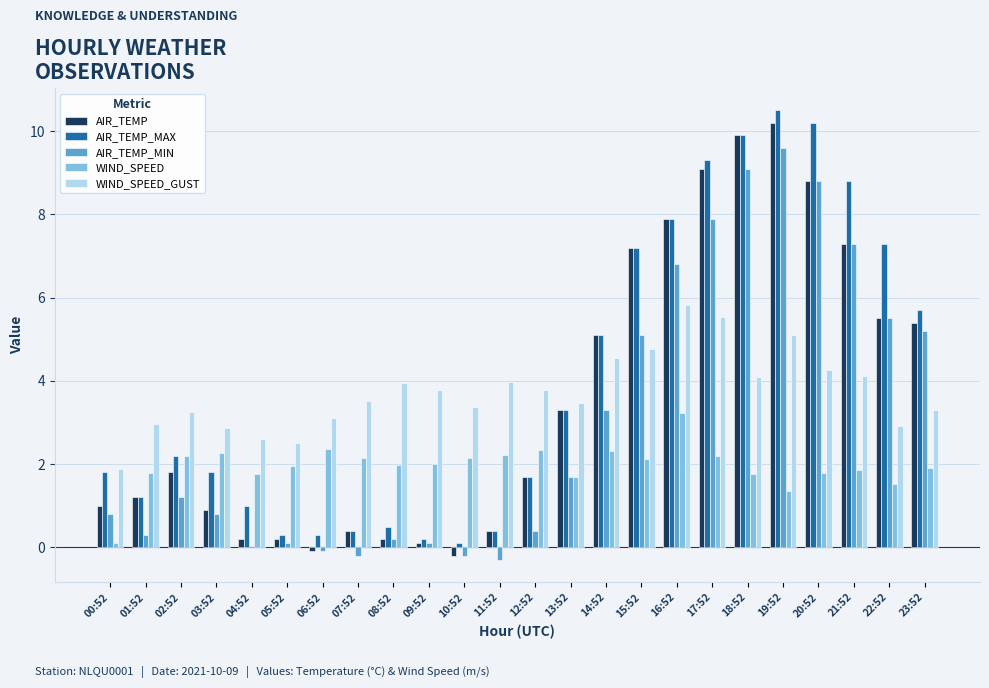

What is the average value of the AIR_TEMP_MAX series?

4.0